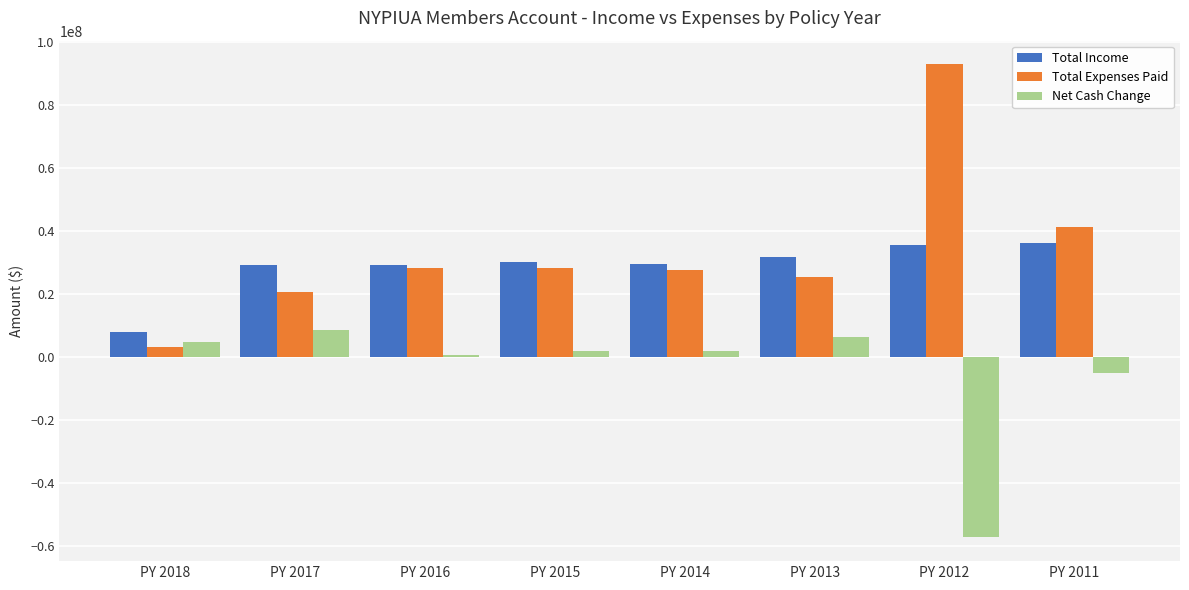

The value of Total Expenses Paid at PY 2017 is 20554365. True or false?

True